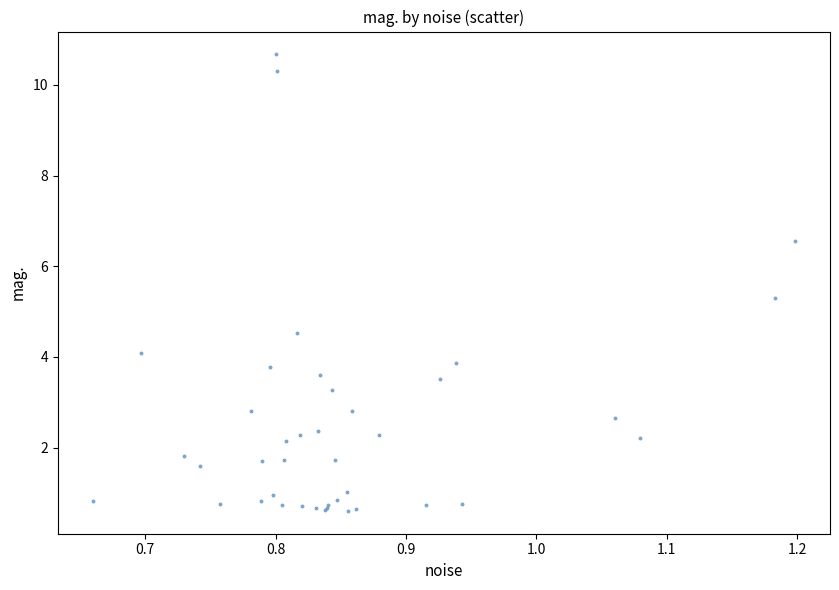

What Y value in the scatter plot is closest to 5?

5.3